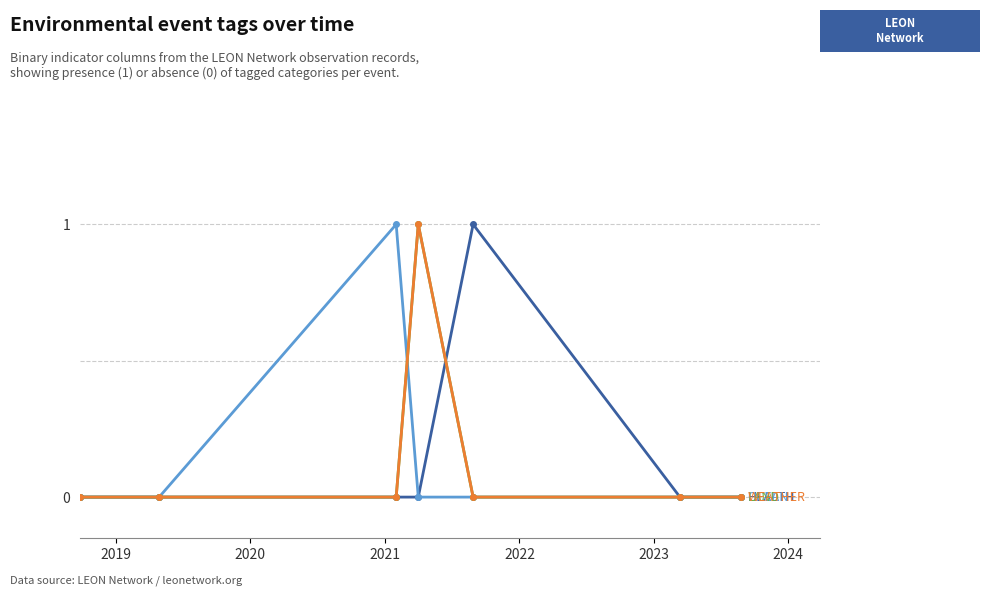

Does the chart have visible grid lines?

Yes